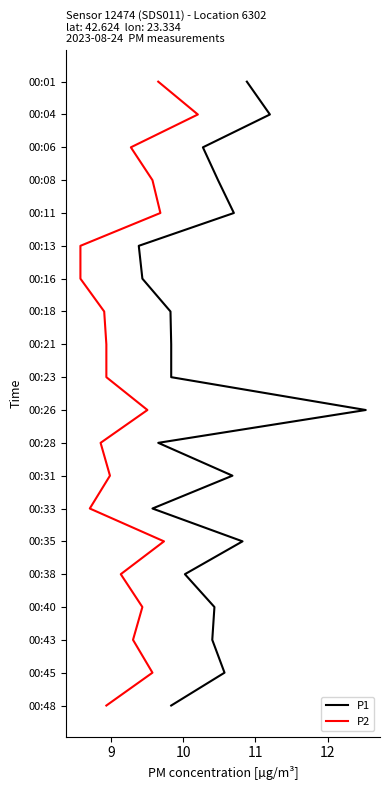

Which series has the widest spread of values?

P1